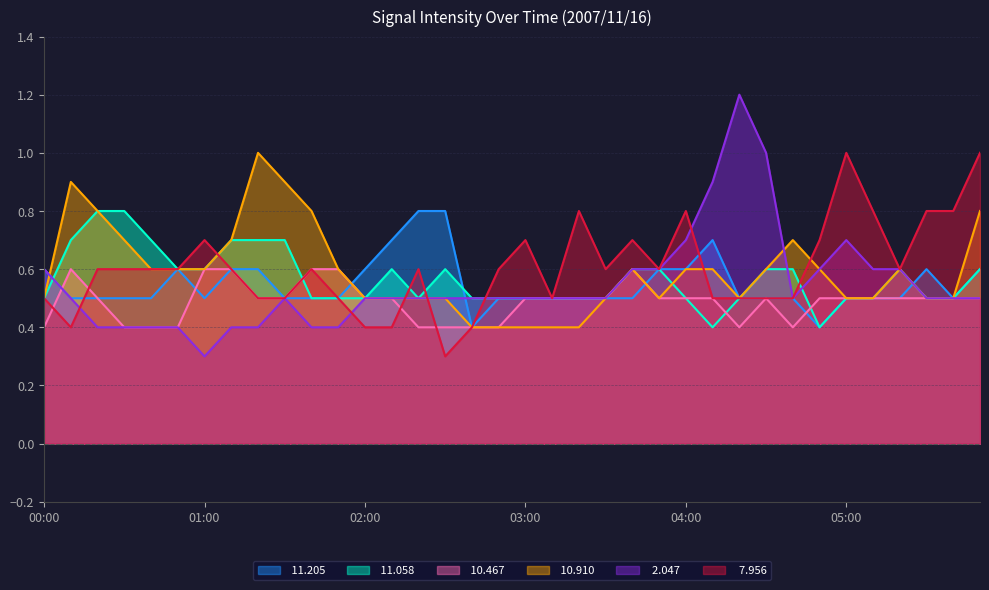

In  11.205, how many points are higher than both neighbors (excluding endpoints)?

3